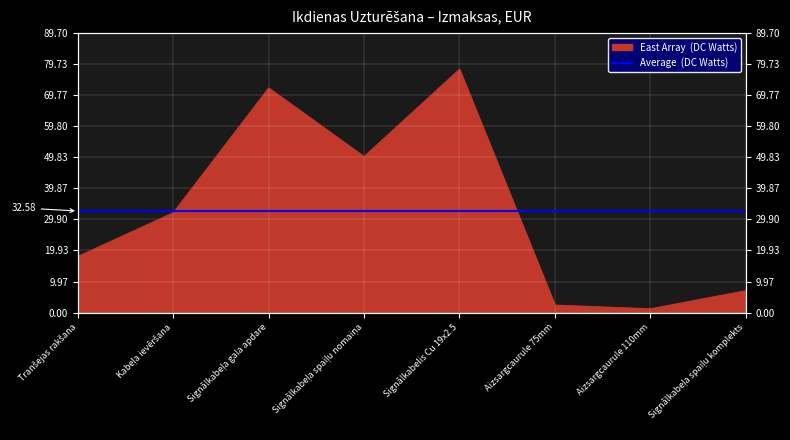

What is the approximate value at Signālkabelis Cu 19x2.5?

78.0